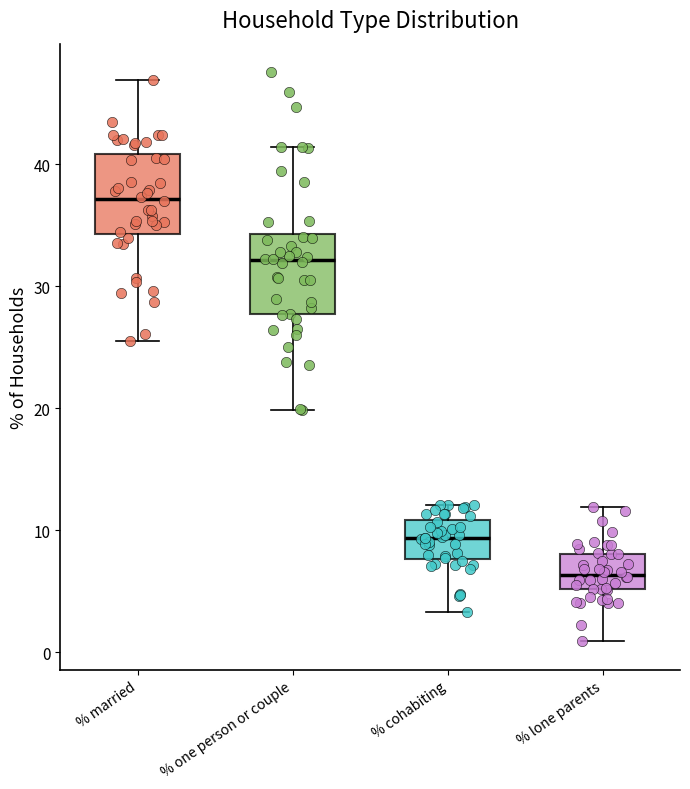

Where does the lower whisker of the box for % one person or couple end on the y-axis? The values are not printed on the chart, so give them approximately, as read against the axis.

20